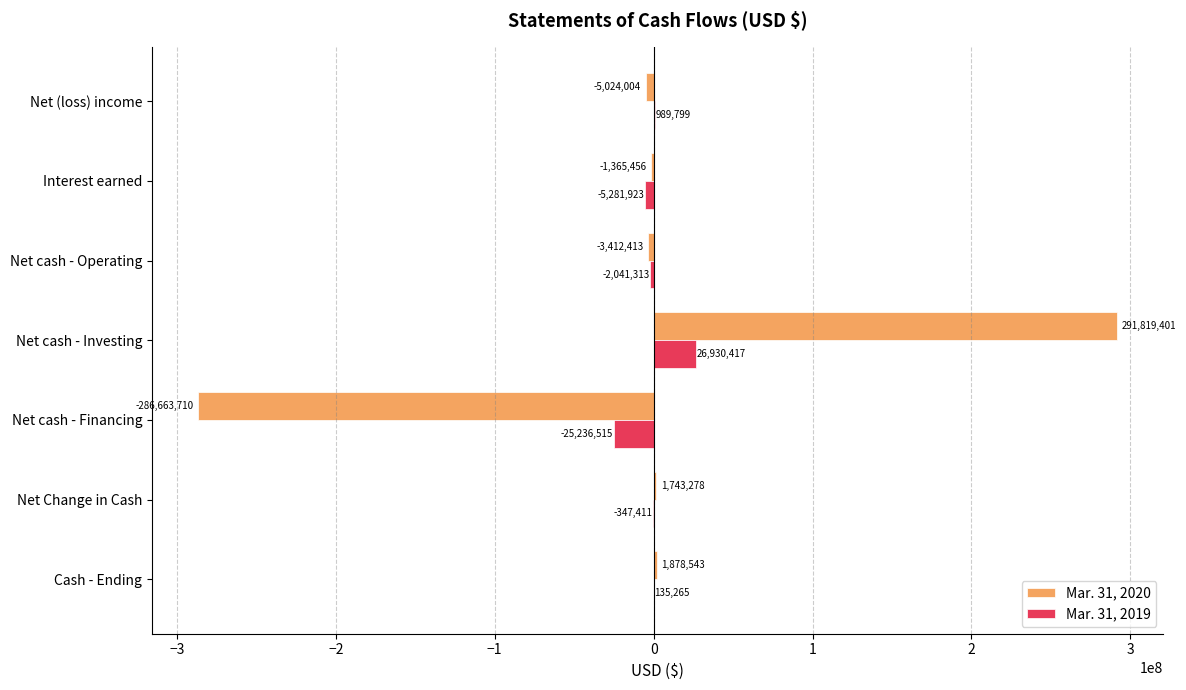

What is the sum of all Mar. 31, 2020 values?

-1024361